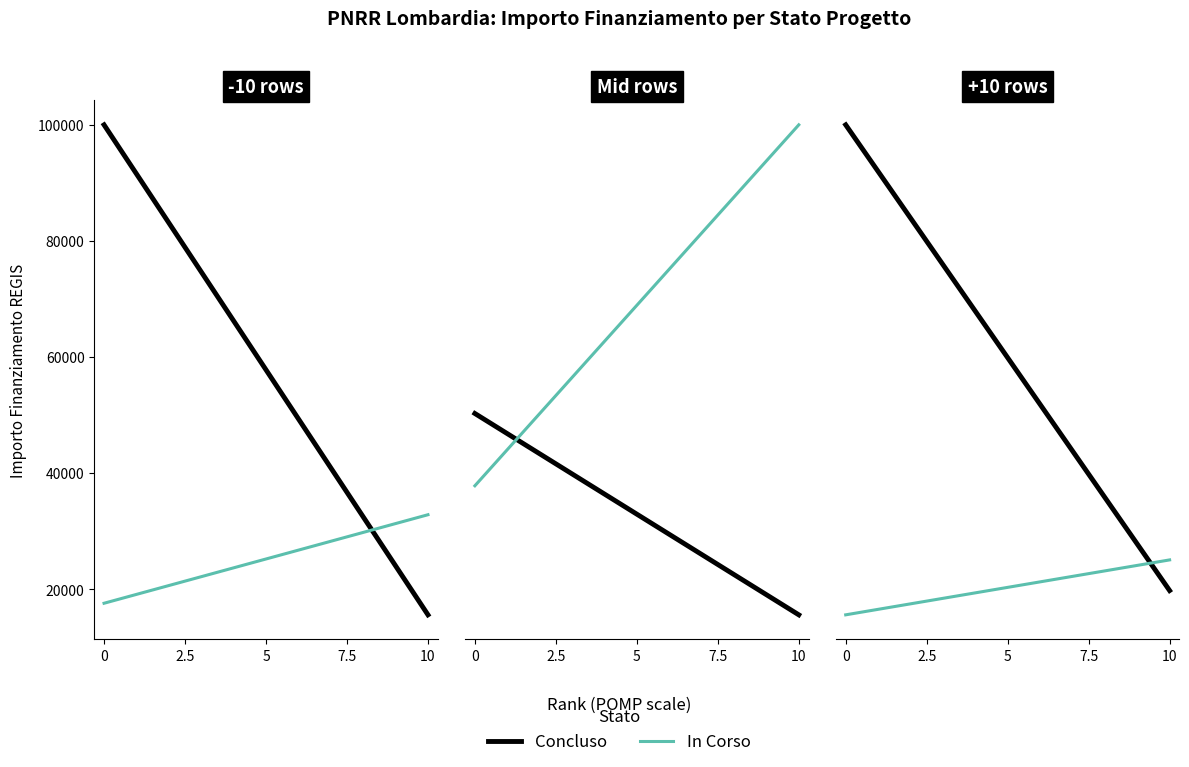

What is the average value of the In Corso series?

38812.5